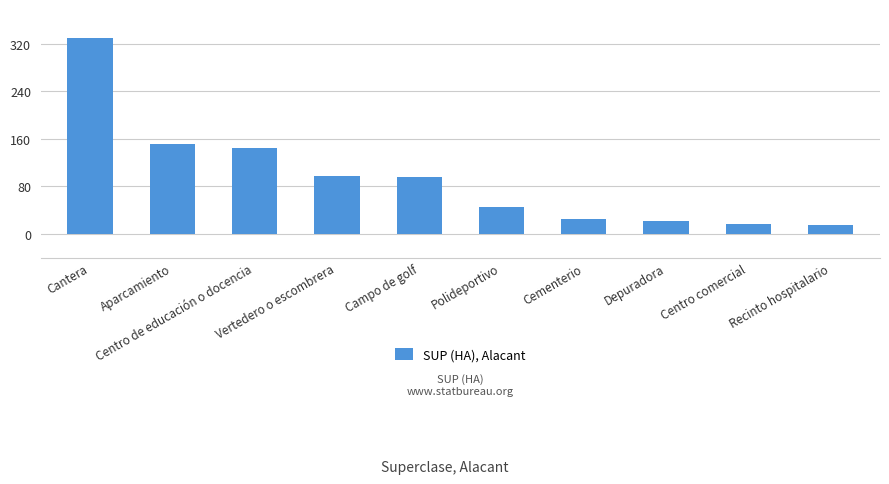

What is the smallest value displayed?

14.4